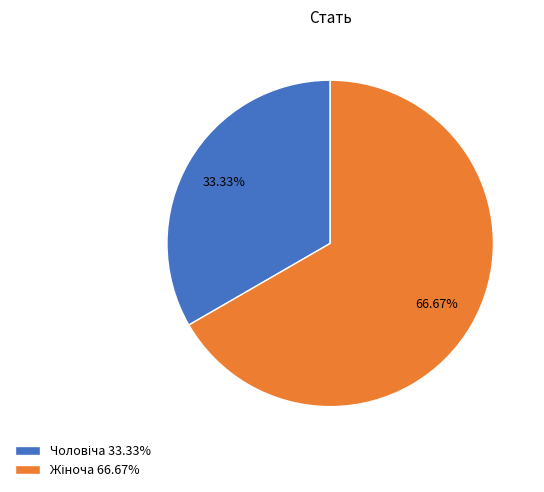

Is there a majority slice in this chart?

Yes